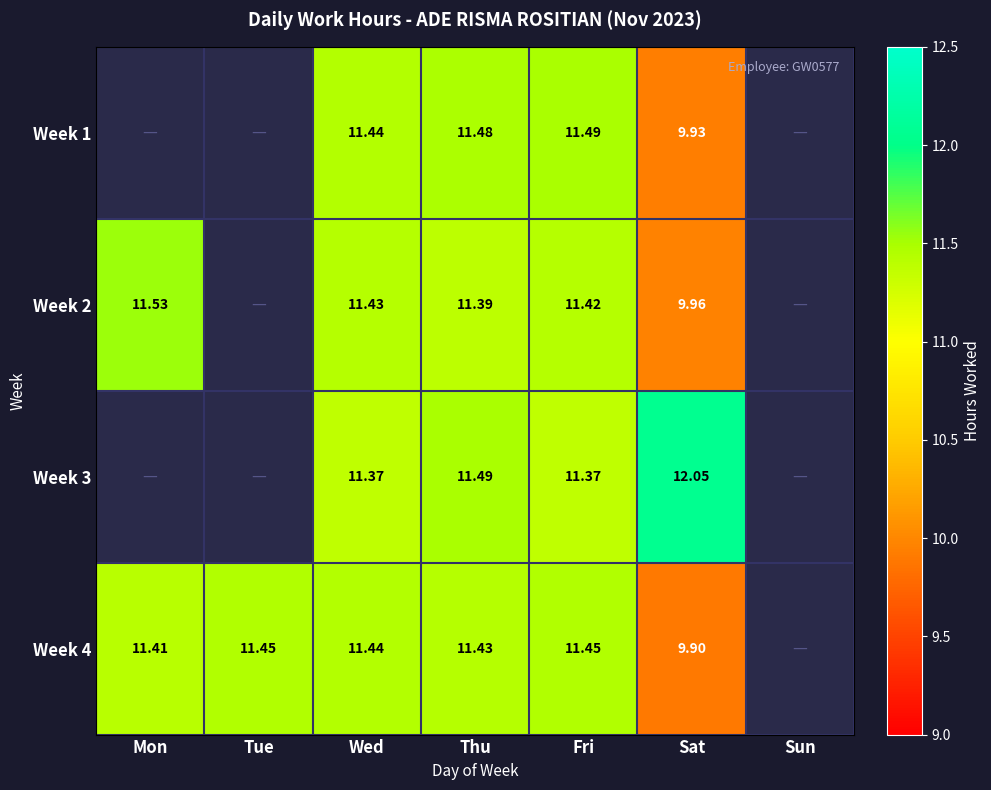

Is the value of Week 1 at Wed greater than the value of Week 2 at Sat?

Yes